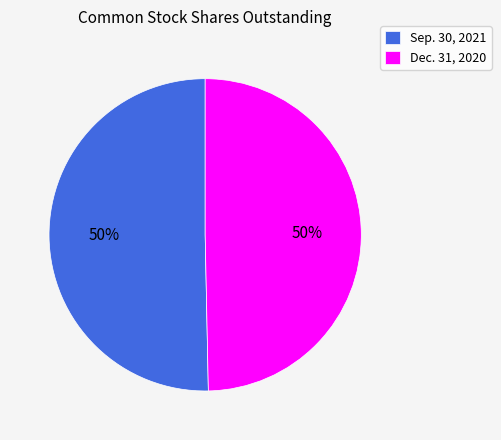

Is the sum of Dec. 31, 2020 and Sep. 30, 2021 greater than half?

Yes